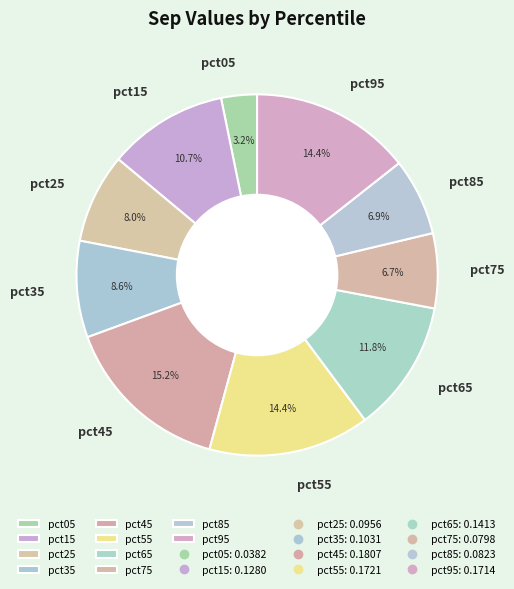

To the nearest percent, what is the average slice percentage?

10%